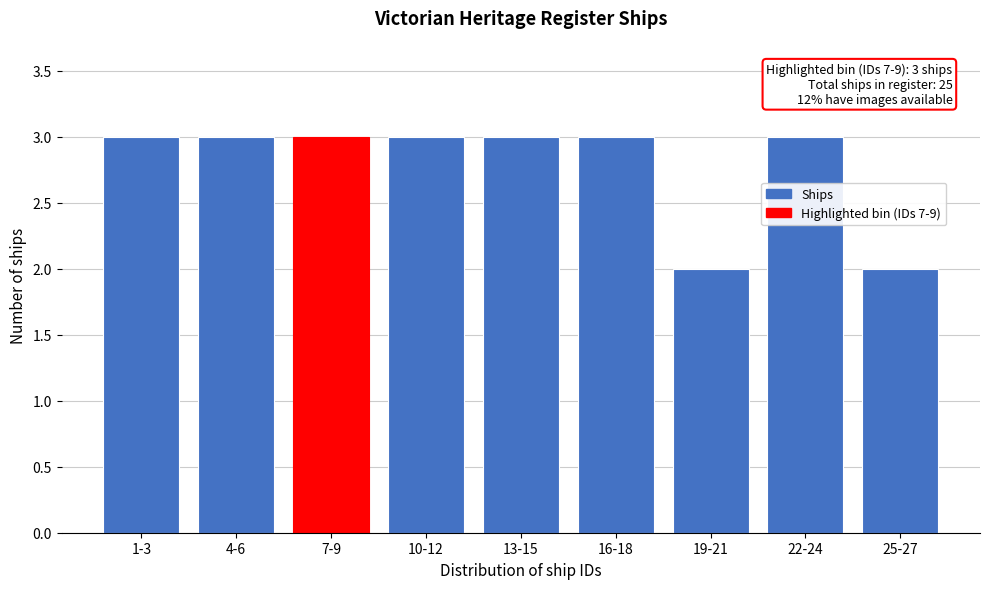

Reading left to right, extract all data points from this chart.

3	3	3	3	3	3	2	3	2